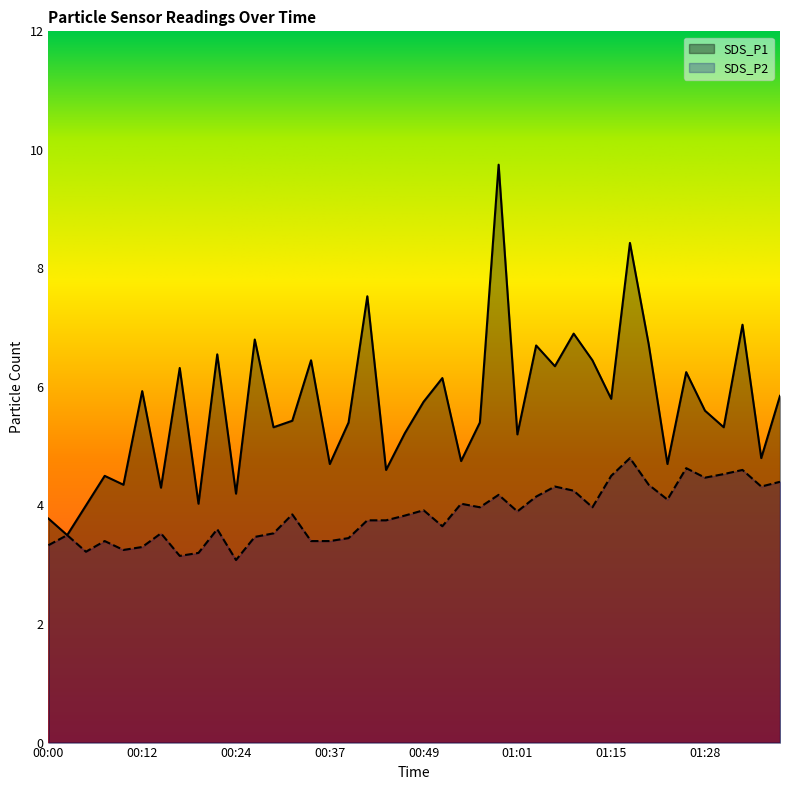

What position from the left is 01:22?

34